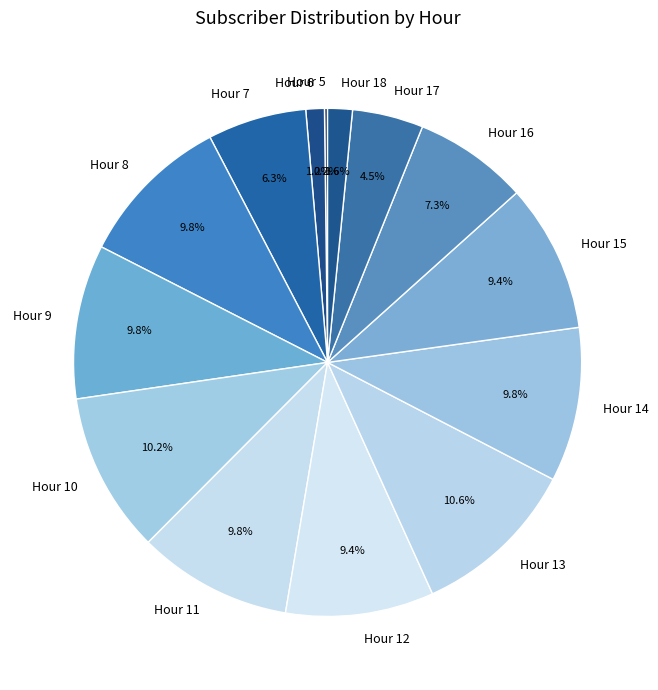

To the nearest percent, what is the average slice percentage?

7%